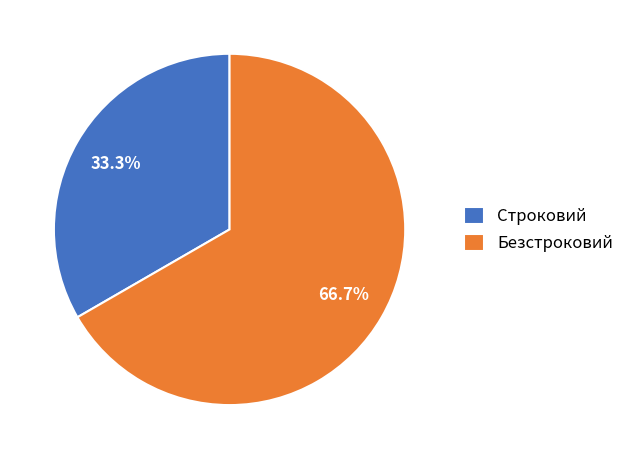

Which category has the biggest portion of the pie?

Безстроковий